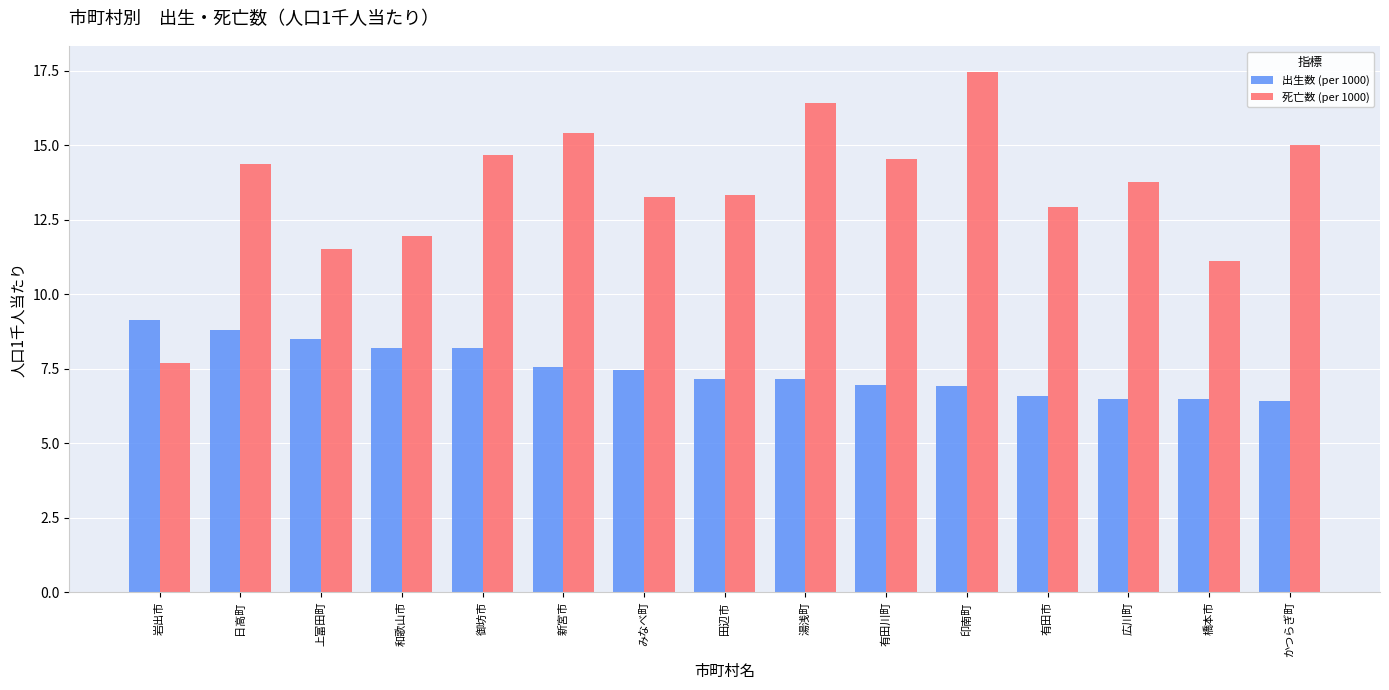

List the series in order of their overall mean, highest first.

死亡数 (per 1000), 出生数 (per 1000)